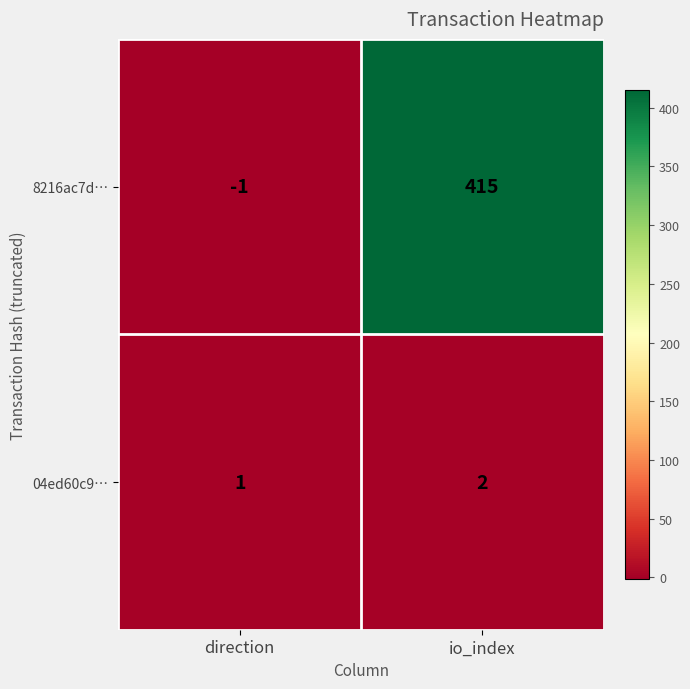

What is the sum of all 8216ac7d… values?

414